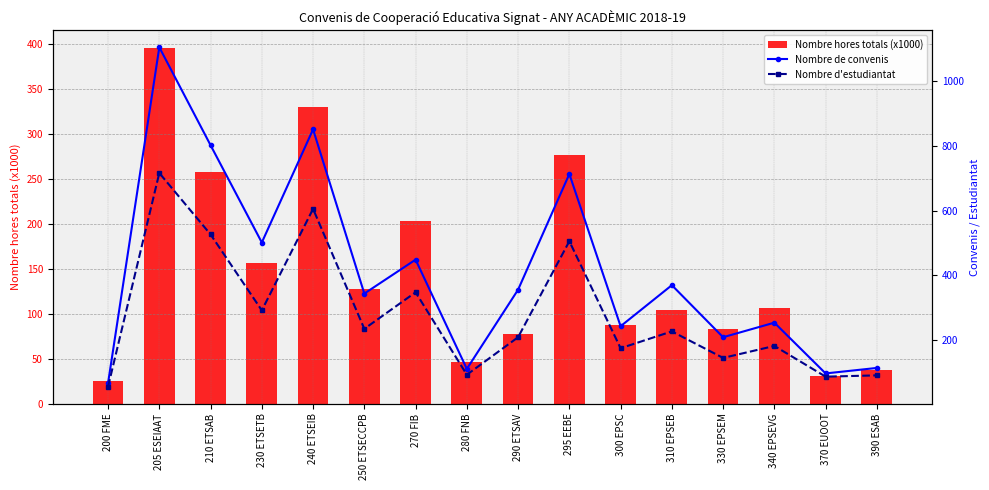

At which label does Nombre de convenis reach its minimum?

200 FME